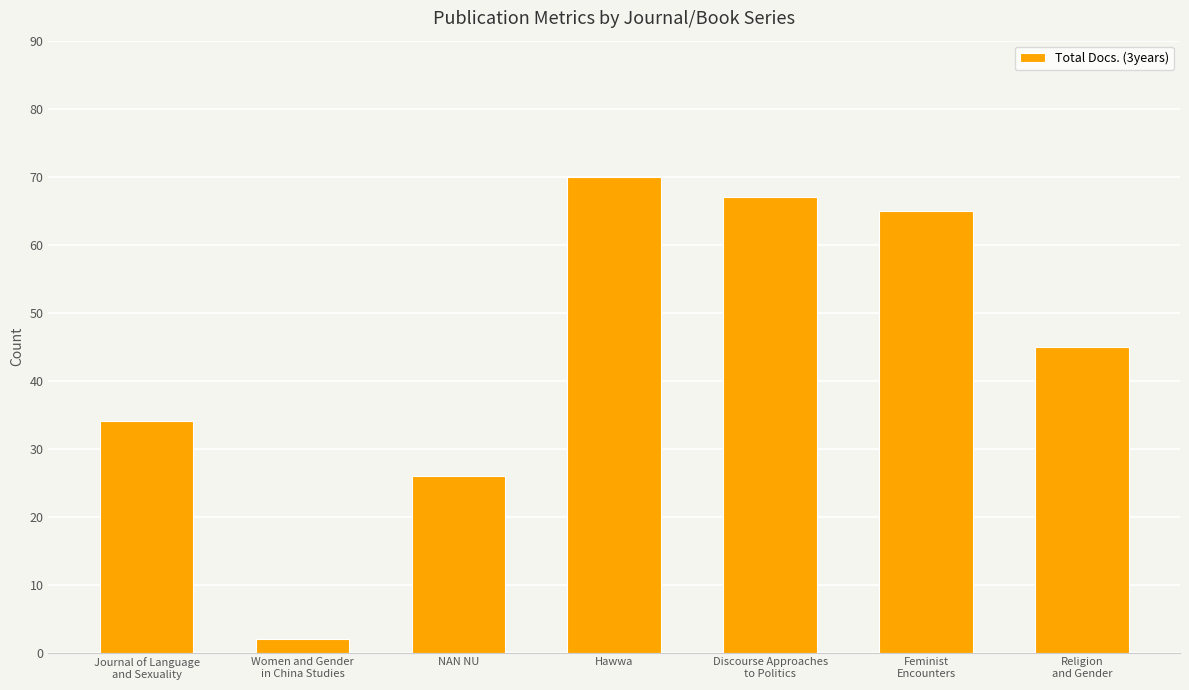

Count the number of categories in the chart.

7